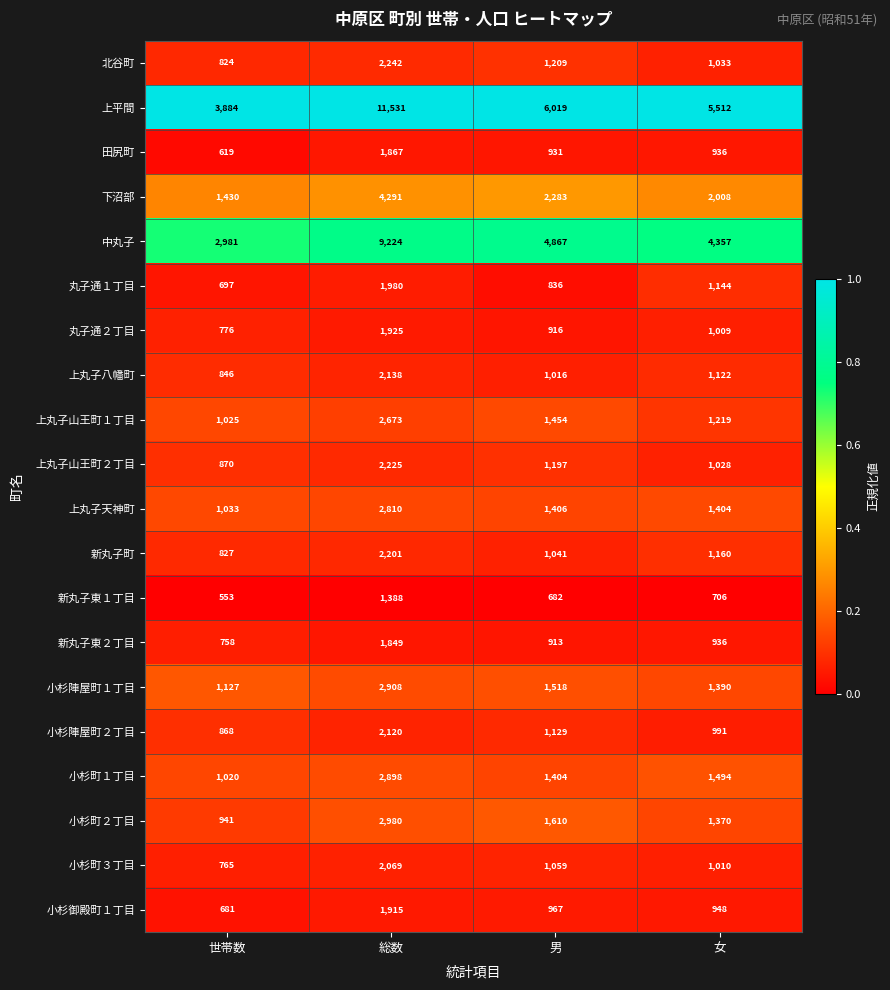

At which category is the sum across all series the highest?

総数